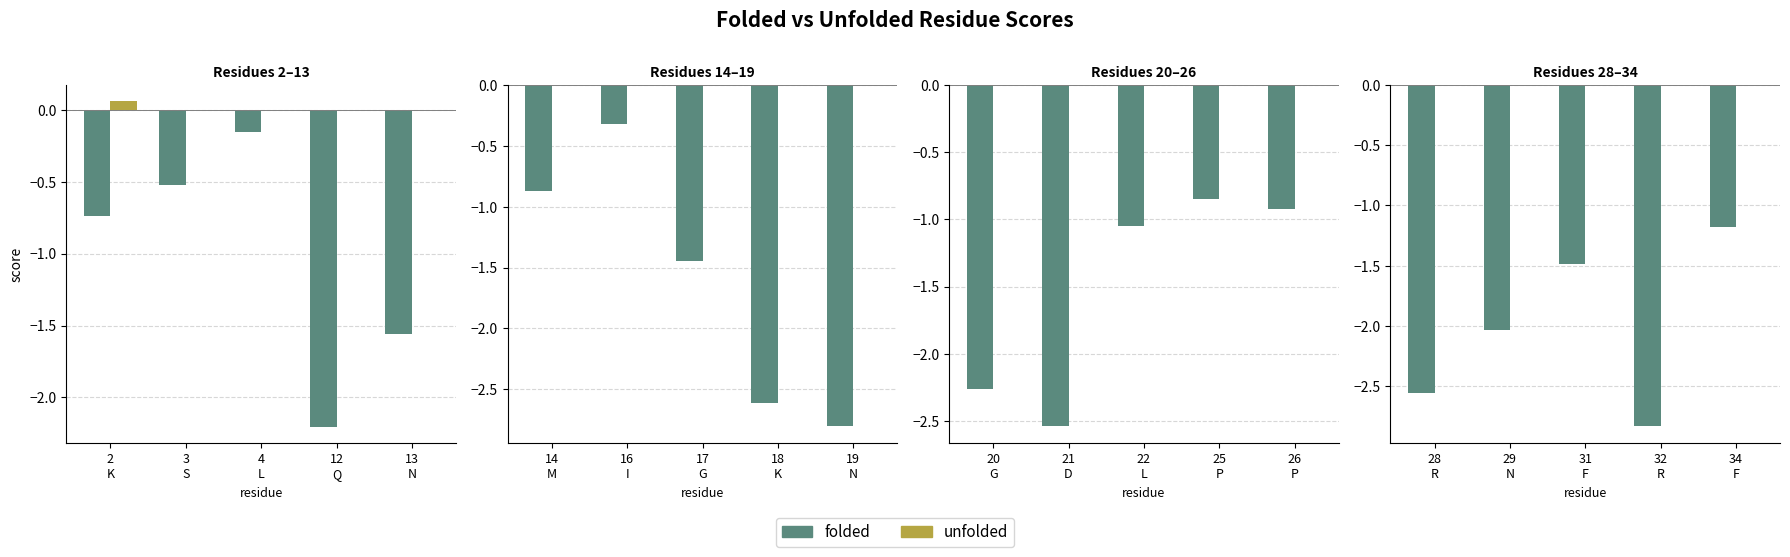

Is the value of folded at 34 F greater than the value of unfolded at 34 F?

No